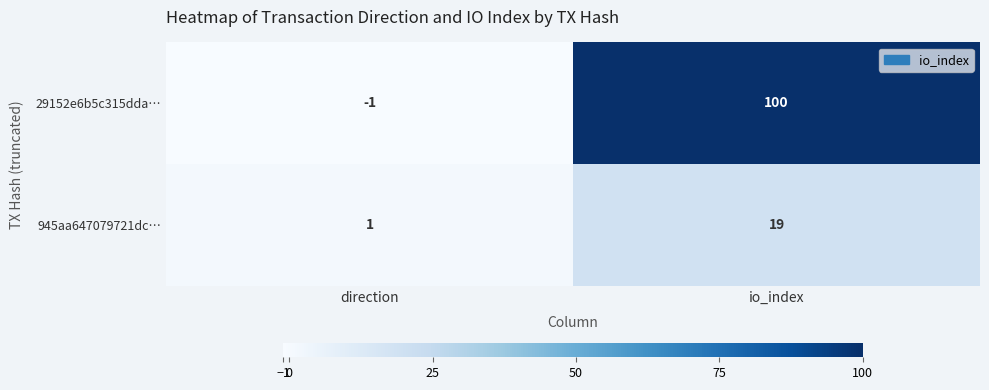

Is it true that 29152e6b5c315dda… equals 44 at io_index?

False